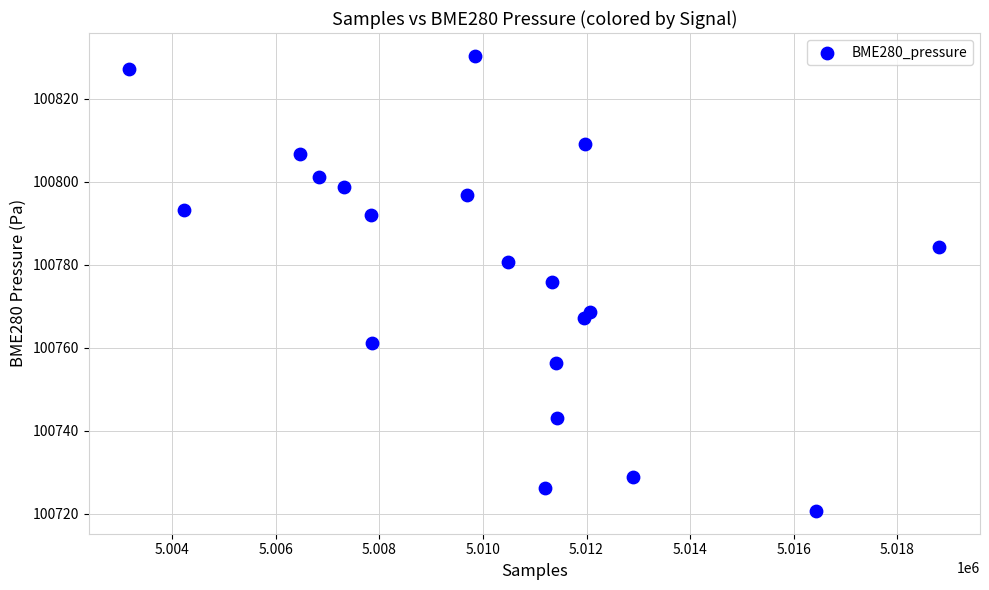

What is the range of Y values (max minus min)?

109.7